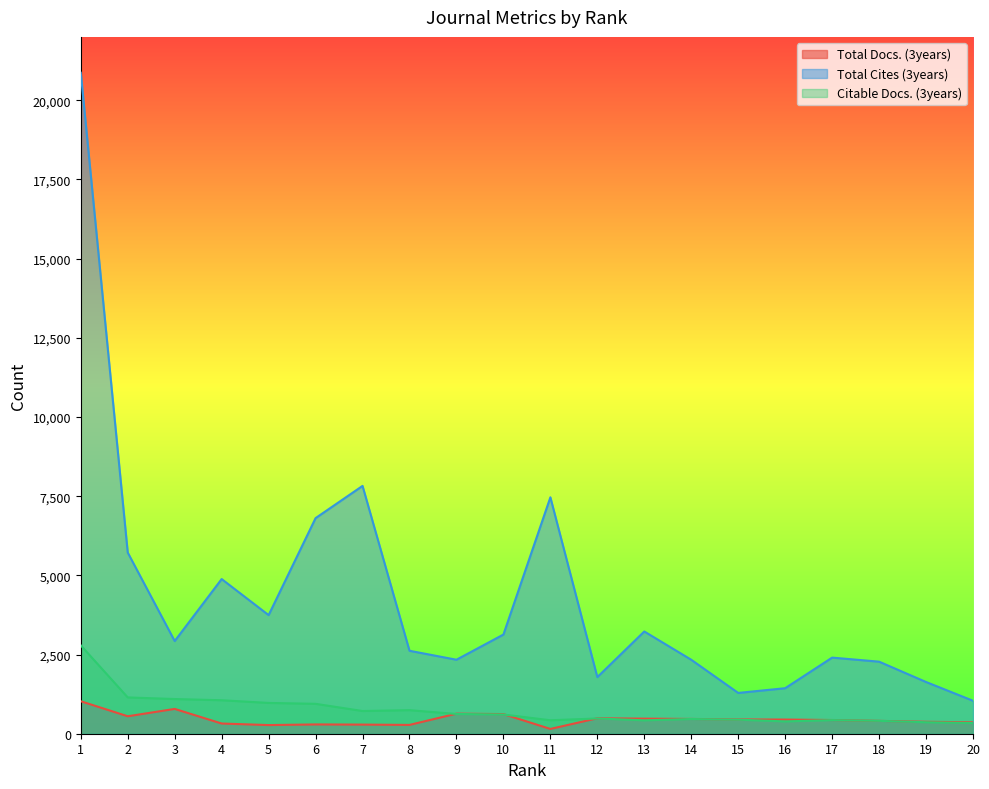

Which series has the largest total across all categories?

Total Cites (3years)